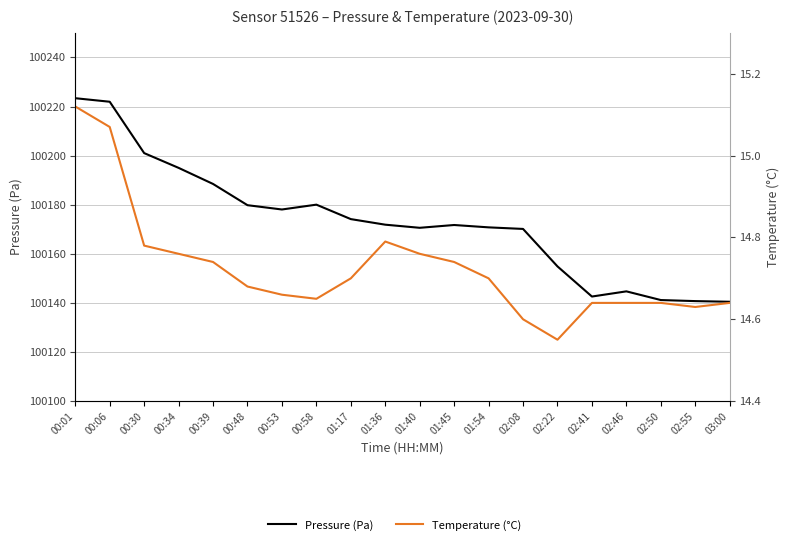

The value of Temperature (°C) at 01:54 is 14.7. True or false?

True